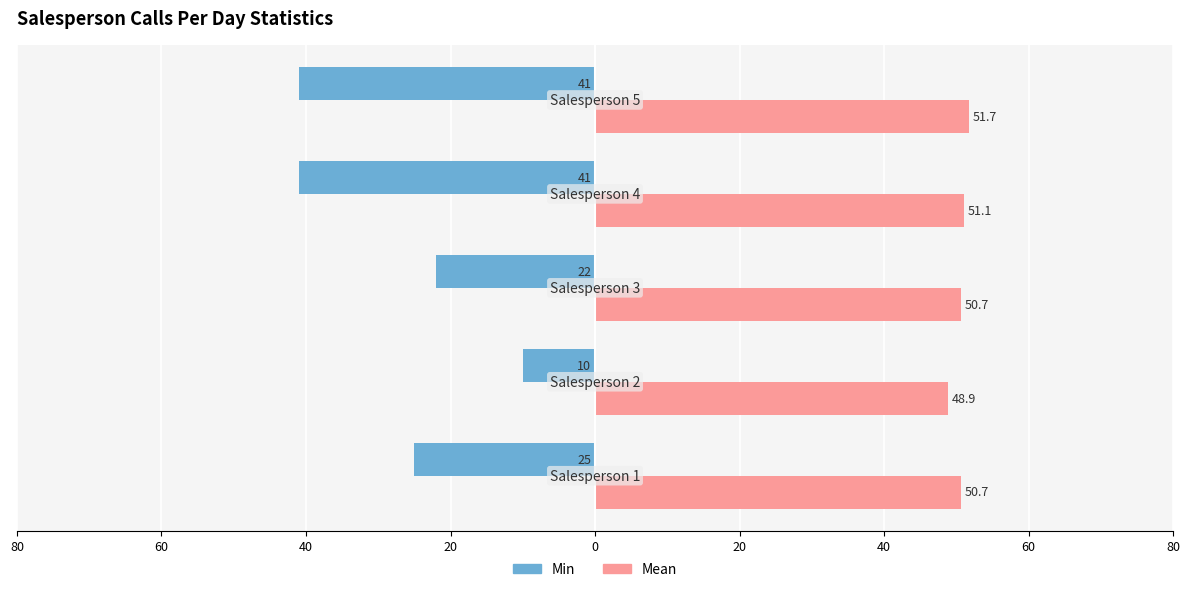

What are all the series names shown in the legend?

Min, Mean